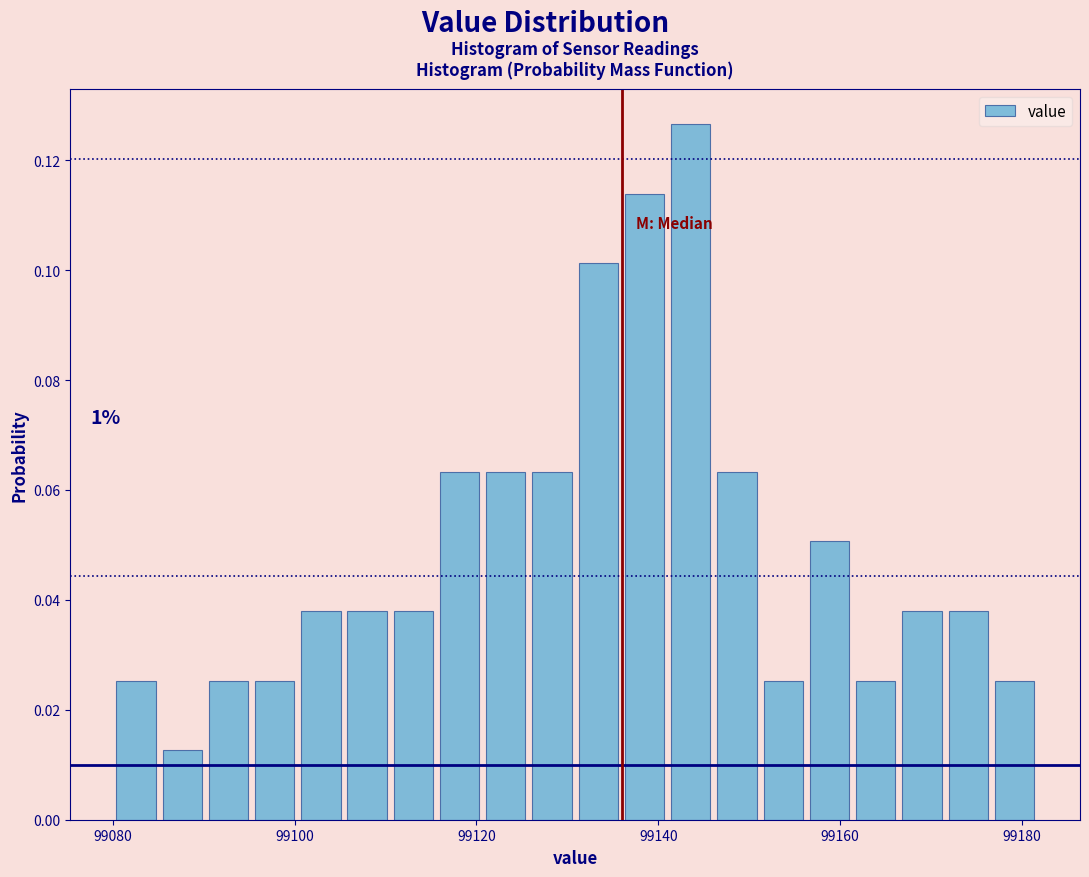

Read against the x-axis, roughly where is the centre of the tallest bar?

99144